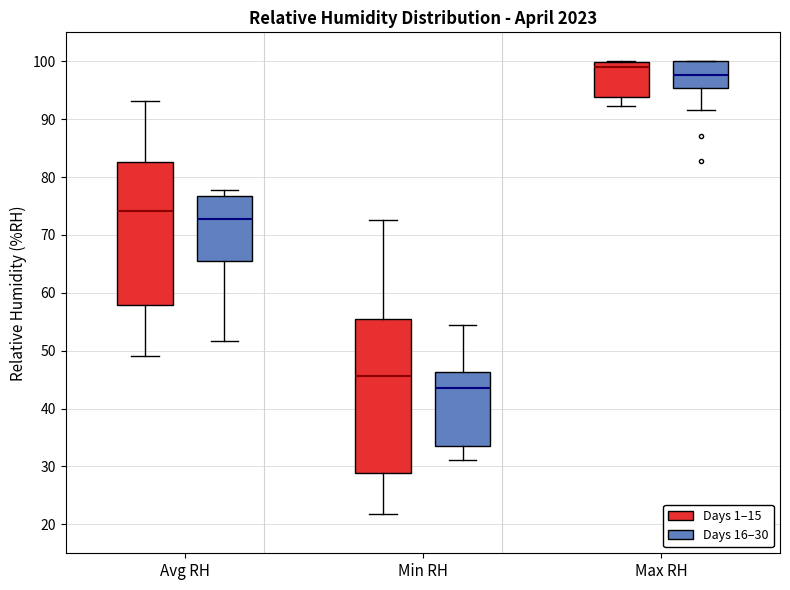

Reading left to right, transcribe this box plot: for each box, give where its median line is, the range the box spans, and where its two whiskers end, as read against the y-axis. The values are not printed on the chart, so give them approximately, as read against the axis.

Avg RH (Days 1–15): median 74, box 58 to 83, whiskers 49 to 93
Avg RH (Days 16–30): median 73, box 65 to 77, whiskers 52 to 78
Min RH (Days 1–15): median 46, box 29 to 56, whiskers 22 to 73
Min RH (Days 16–30): median 44, box 33 to 46, whiskers 31 to 54
Max RH (Days 1–15): median 99, box 94 to 100, whiskers 92 to 100
Max RH (Days 16–30): median 98, box 95 to 100, whiskers 92 to 100